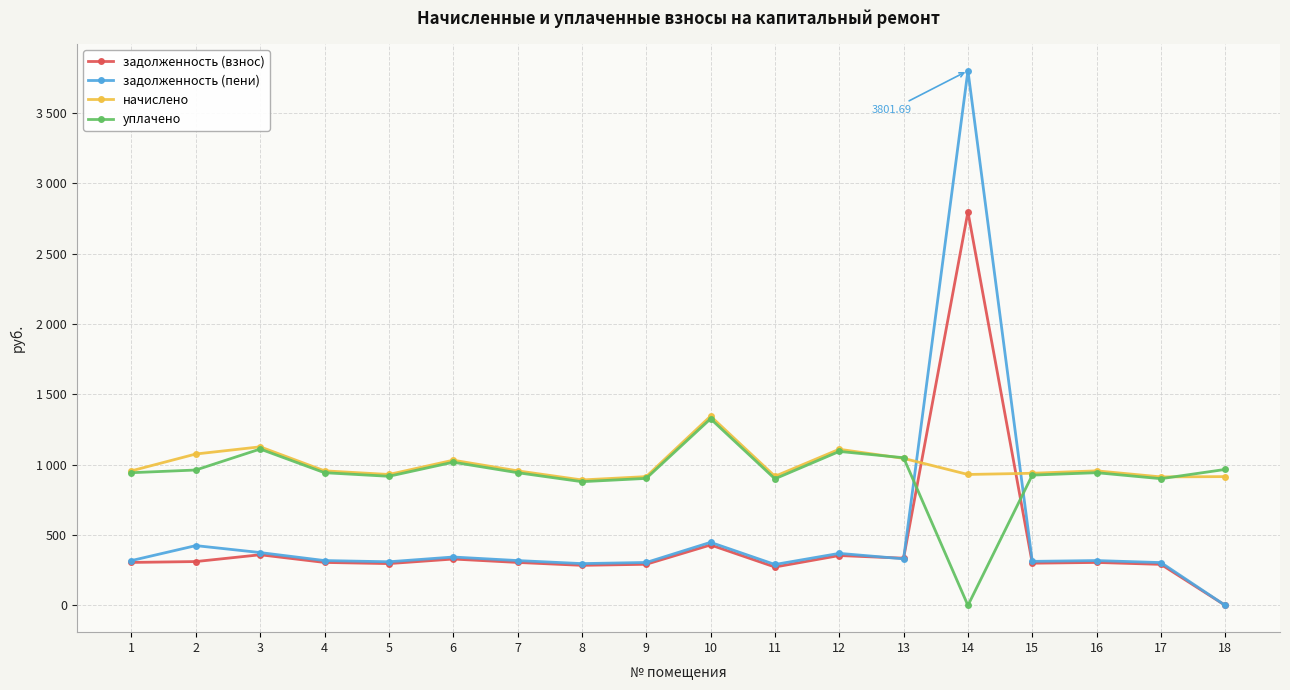

What are all the series names shown in the legend?

задолженность (взнос), задолженность (пени), начислено, уплачено